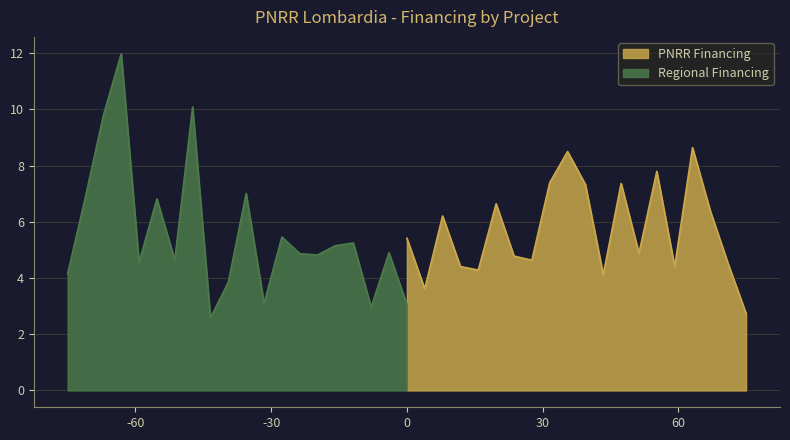

The chart shows a value of 1.3 at BERGAMO. True or false?

False